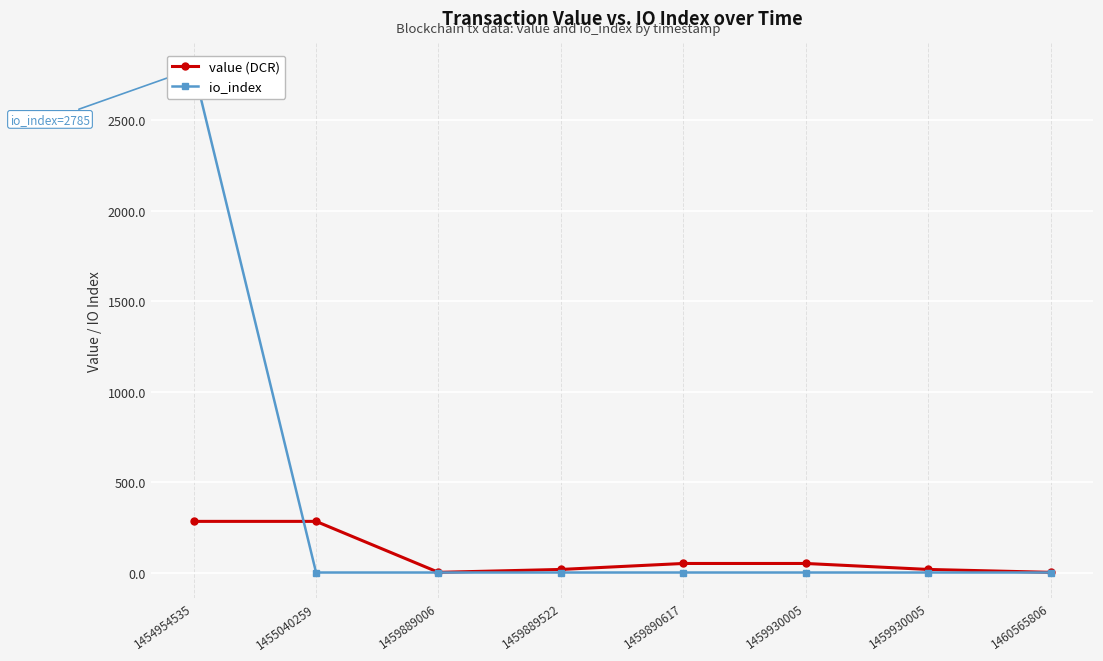

How many values in the value (DCR) series exceed 49?

4